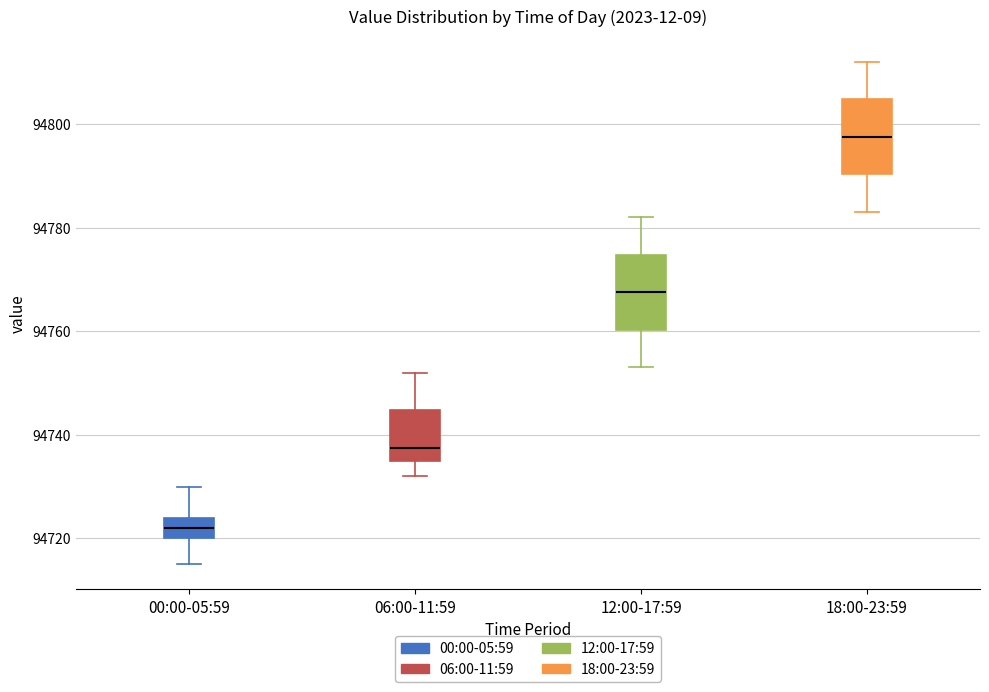

Reading left to right, transcribe this box plot: for each box, give where its median line is, the range the box spans, and where its two whiskers end, as read against the y-axis. The values are not printed on the chart, so give them approximately, as read against the axis.

00:00-05:59: median 94722, box 94720 to 94724, whiskers 94716 to 94730
06:00-11:59: median 94738, box 94736 to 94744, whiskers 94732 to 94752
12:00-17:59: median 94768, box 94760 to 94774, whiskers 94754 to 94782
18:00-23:59: median 94798, box 94790 to 94804, whiskers 94784 to 94812